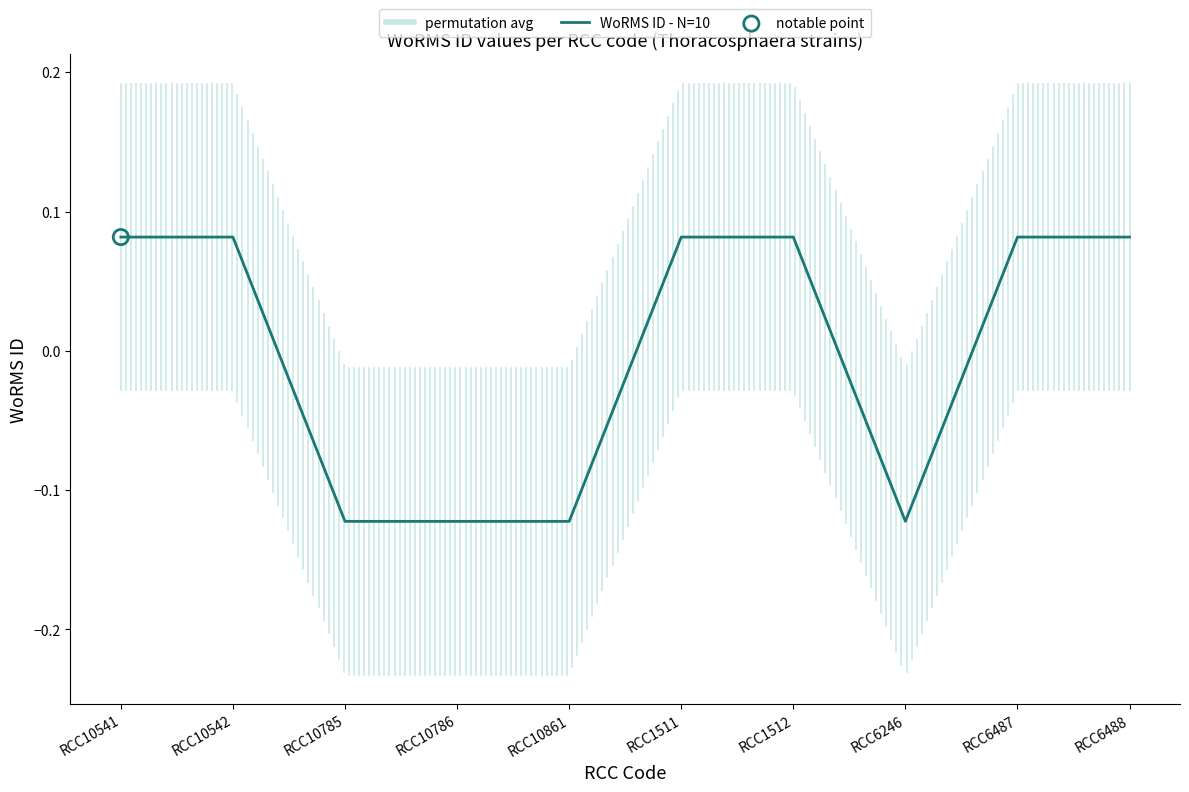

Which has a higher value, RCC10861 or RCC1512?

RCC1512